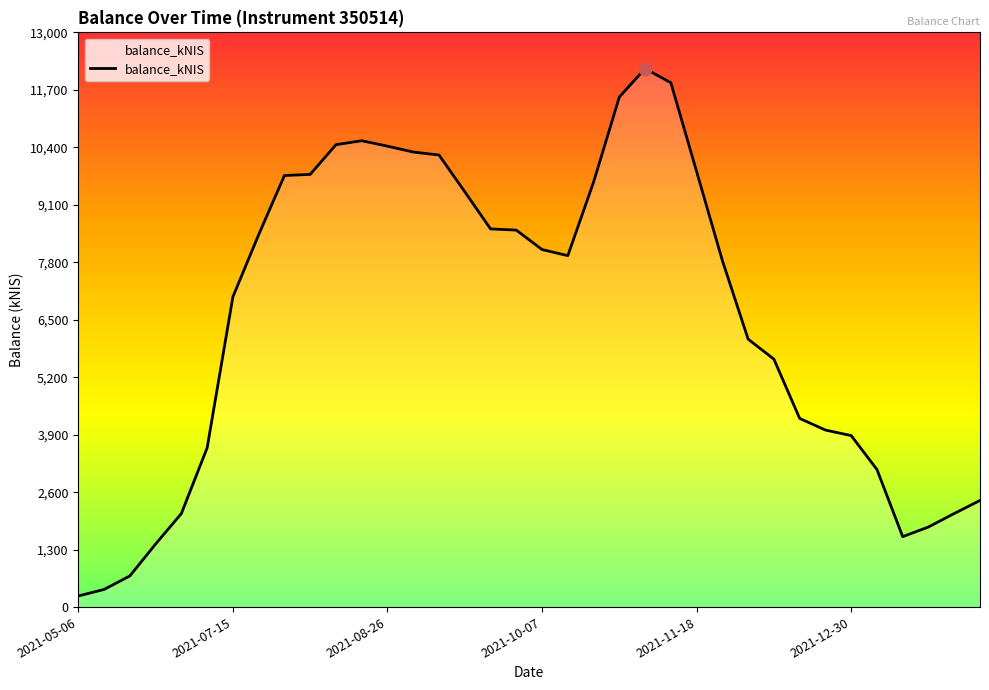

What is the ratio of the value at 26 to the value at 10?

0.6